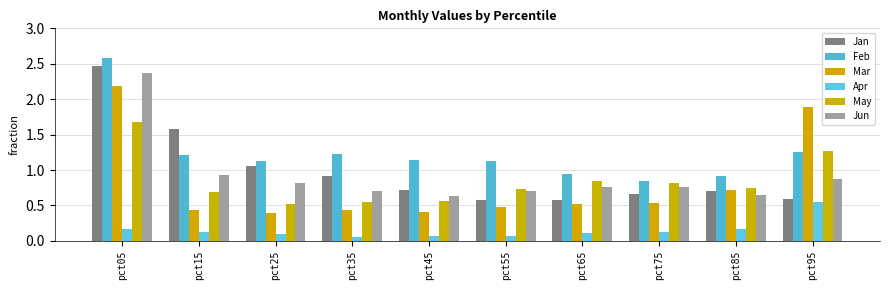

What is the average value of the Apr series?

0.2